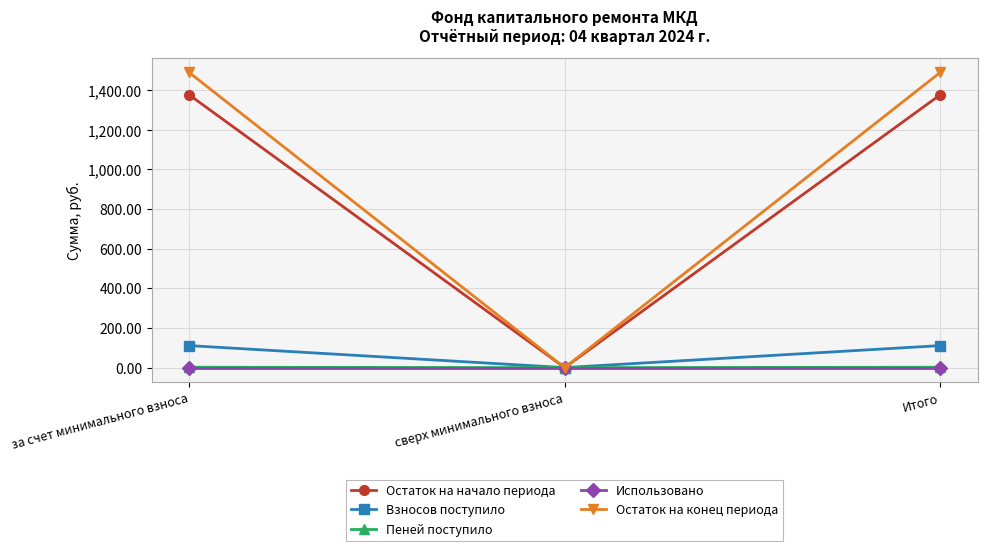

What is the value of the Остаток на начало периода point at the 3rd from the left?

1376.2